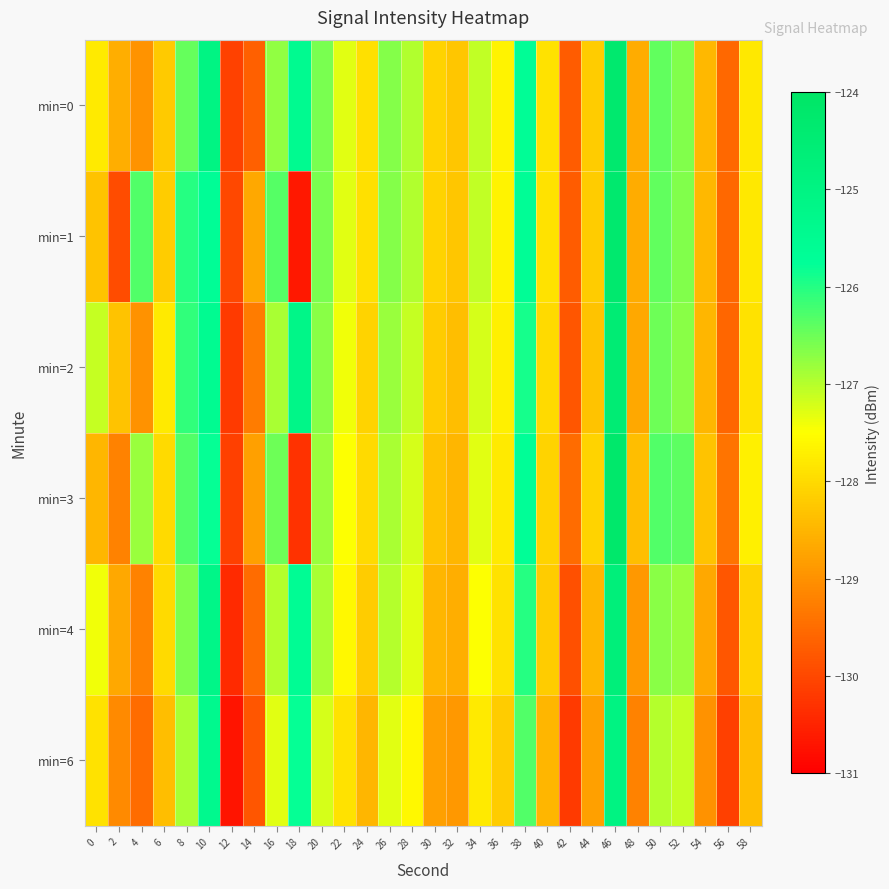

List the series in order of their peak value, highest first.

min=3, min=0, min=1, min=2, min=4, min=6